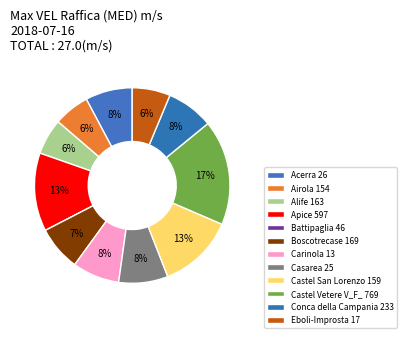

What is the largest slice in the pie chart?

Castel Vetere V_F_ 769